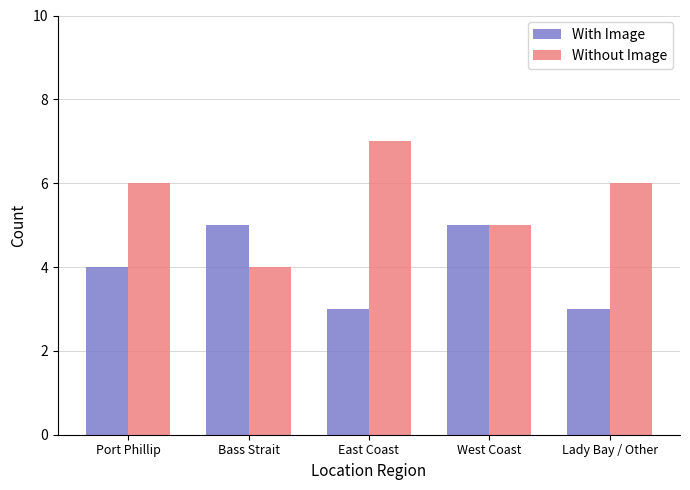

What is the total value across all series at Bass Strait?

9